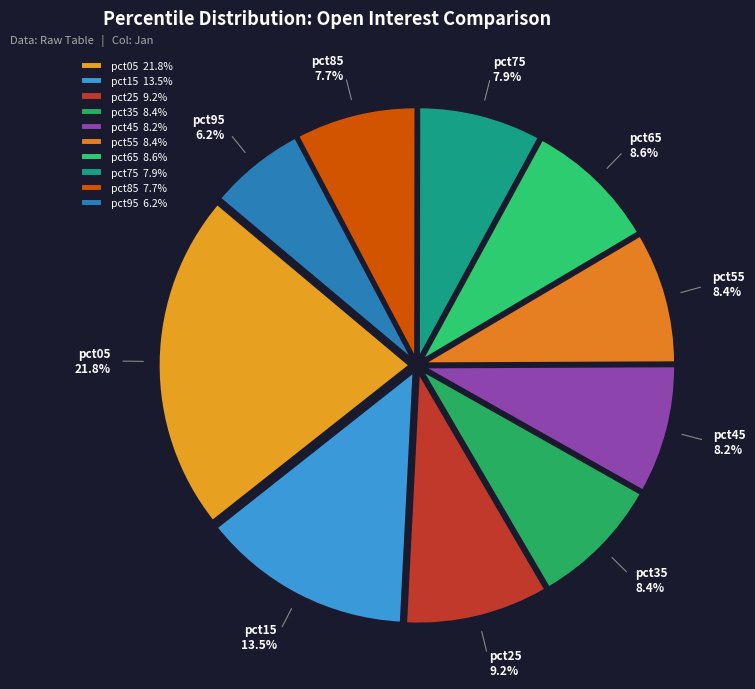

To the nearest percent, what percentage of the pie is pct45?

8%